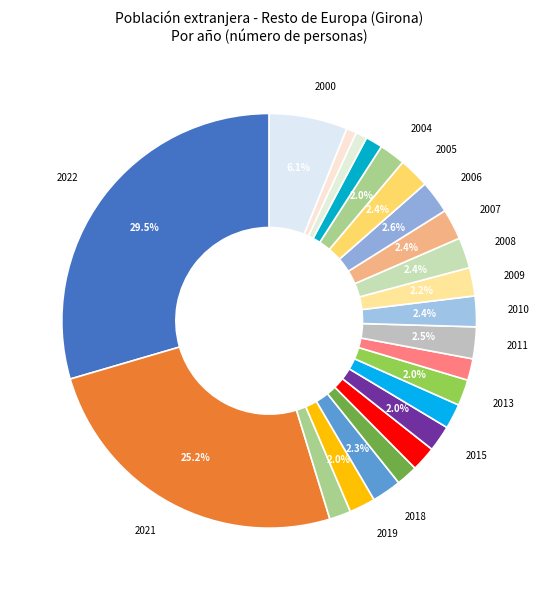

How many segments does this pie chart have?

23